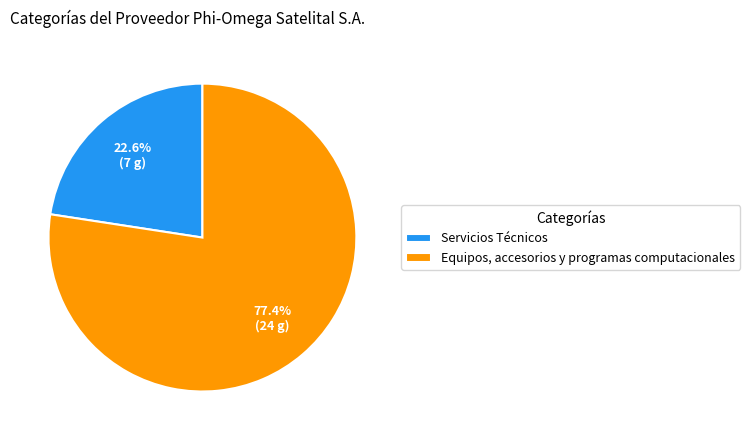

Which slice is the smallest?

Servicios Técnicos